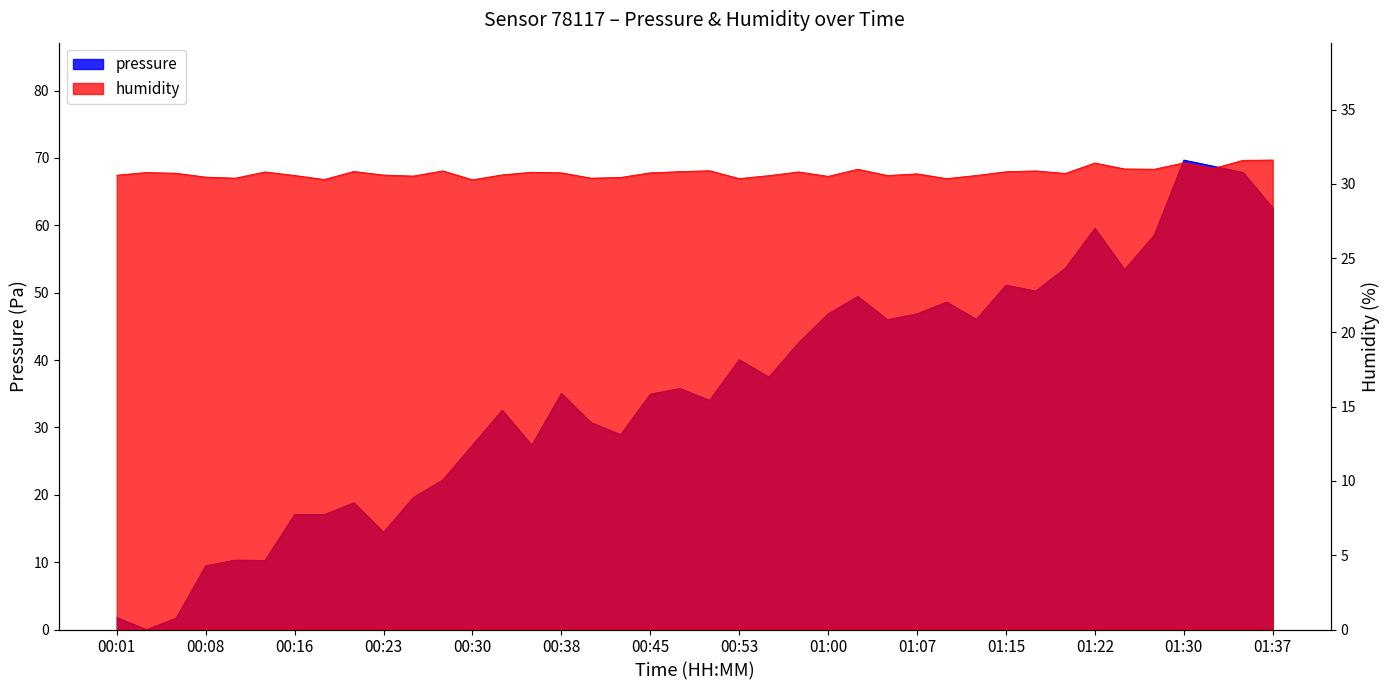

Is the value of humidity at 00:30 greater than the value of pressure at 01:37?

No